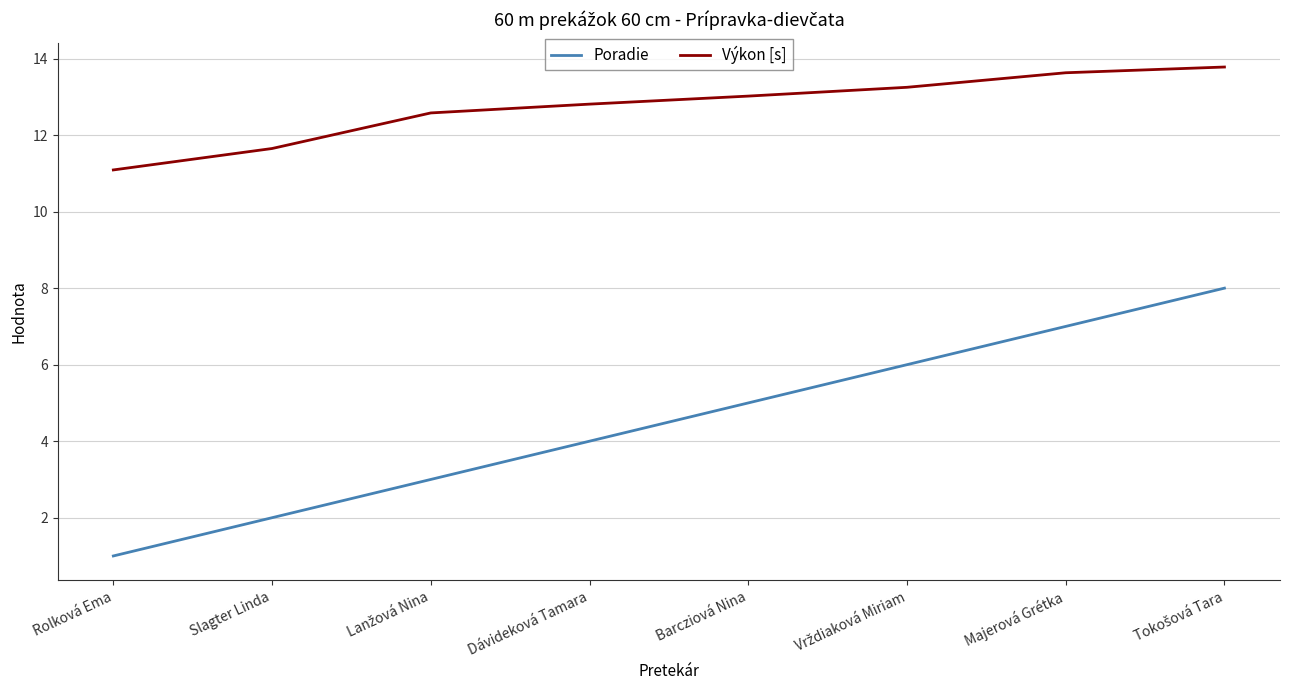

True or false: Poradie and Výkon [s] cross at least once.

False